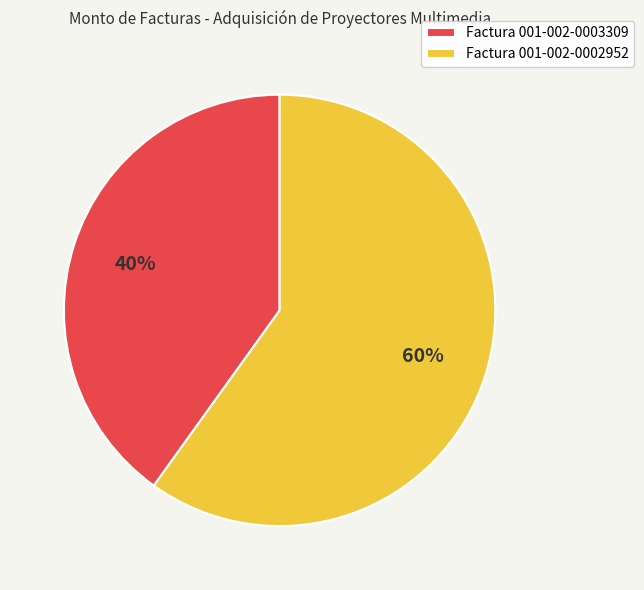

Do Factura 001-002-0003309 and Factura 001-002-0002952 together represent more than half of the pie?

Yes